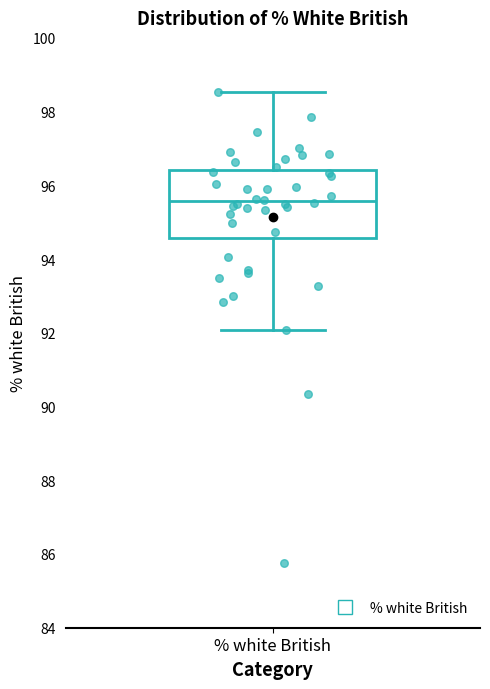

Transcribe this box plot: give where the median line is, the range the box spans, and where the two whiskers end, as read against the y-axis. The values are not printed on the chart, so give them approximately, as read against the axis.

median 95.6, box 94.6 to 96.4, whiskers 92.0 to 98.6